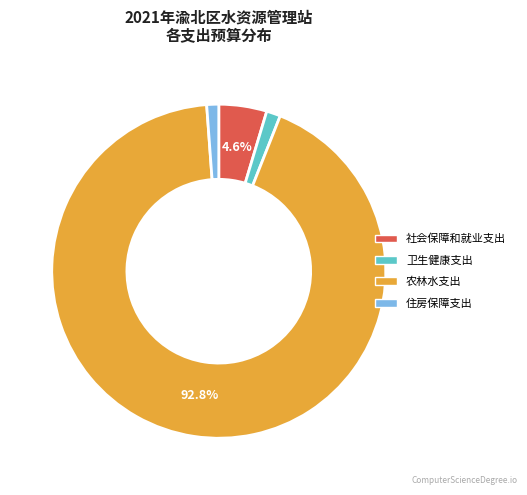

True or false: 住房保障支出 accounts for 1% of the total.

True